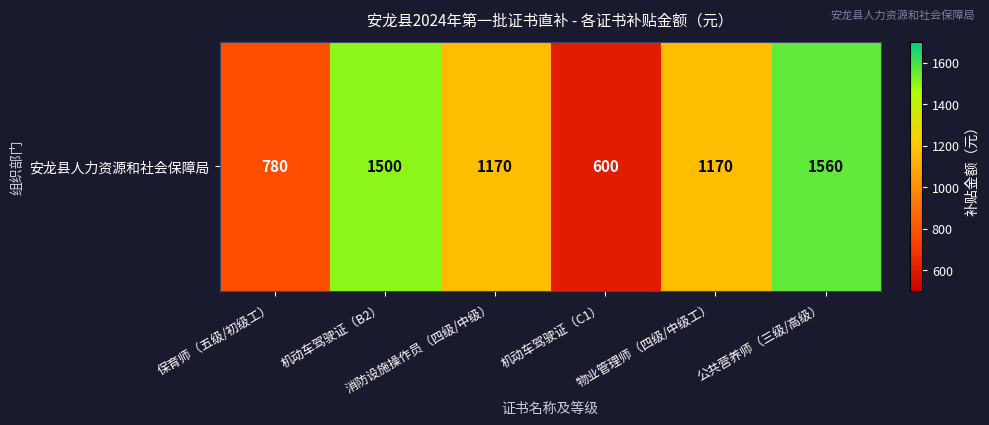

Reading right to left, transcribe all the data shown in this chart.

公共营养师（三级/高级）=1560	物业管理师（四级/中级工）=1170	机动车驾驶证（C1）=600	消防设施操作员（四级/中级）=1170	机动车驾驶证（B2）=1500	保育师（五级/初级工）=780